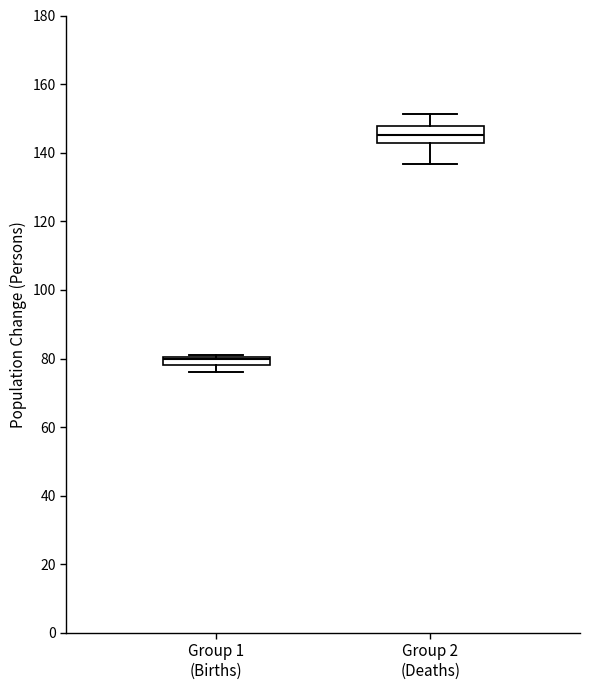

Where does the lower whisker of the box for Group 1 (Births) end on the y-axis? The values are not printed on the chart, so give them approximately, as read against the axis.

76